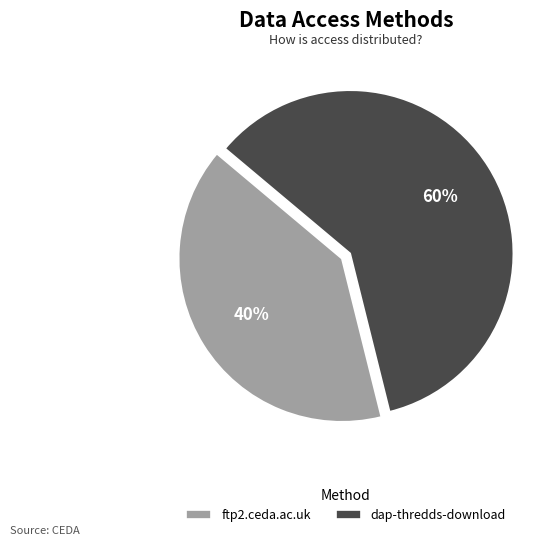

Is dap-thredds-download the majority of the pie?

Yes